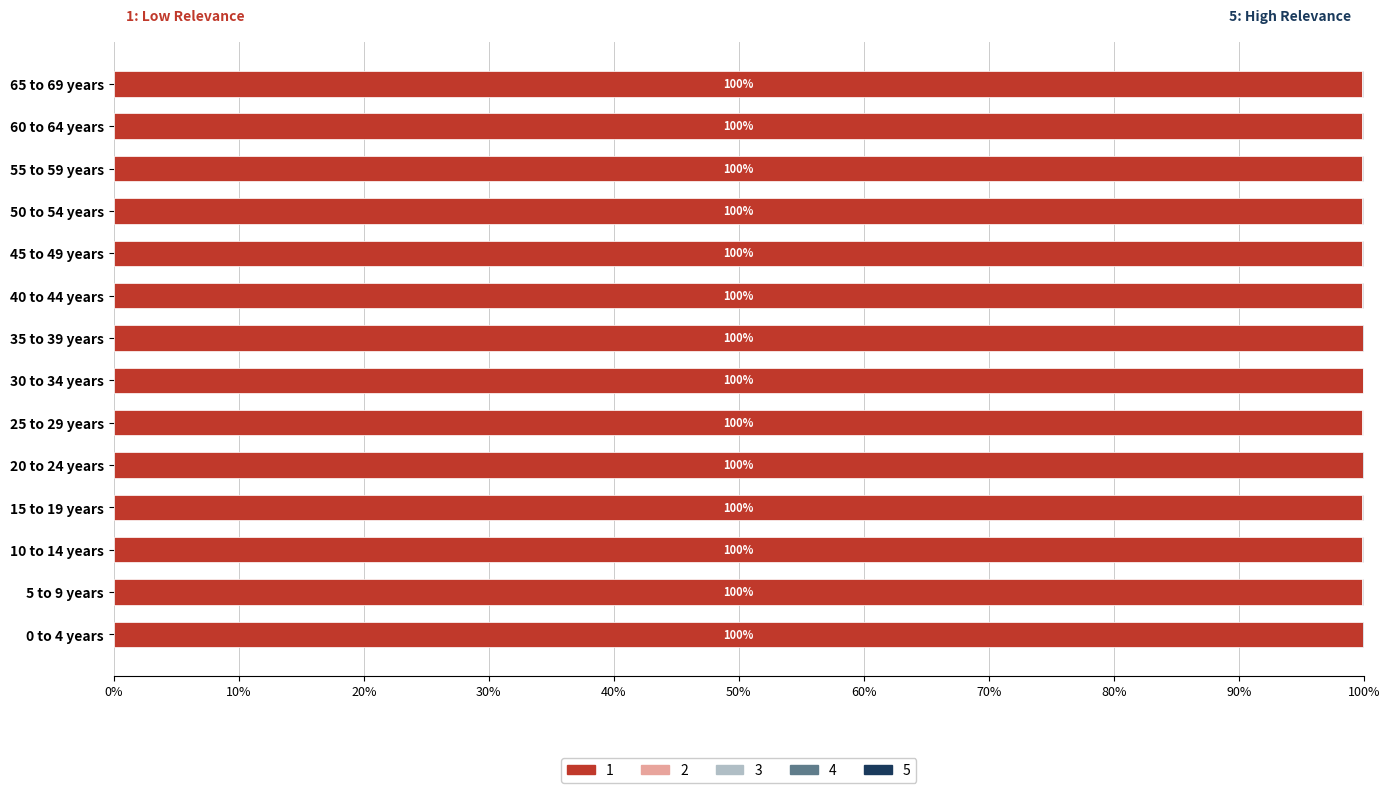

The value of DA 24662896 at 10 to 14 years is 0.0. True or false?

False